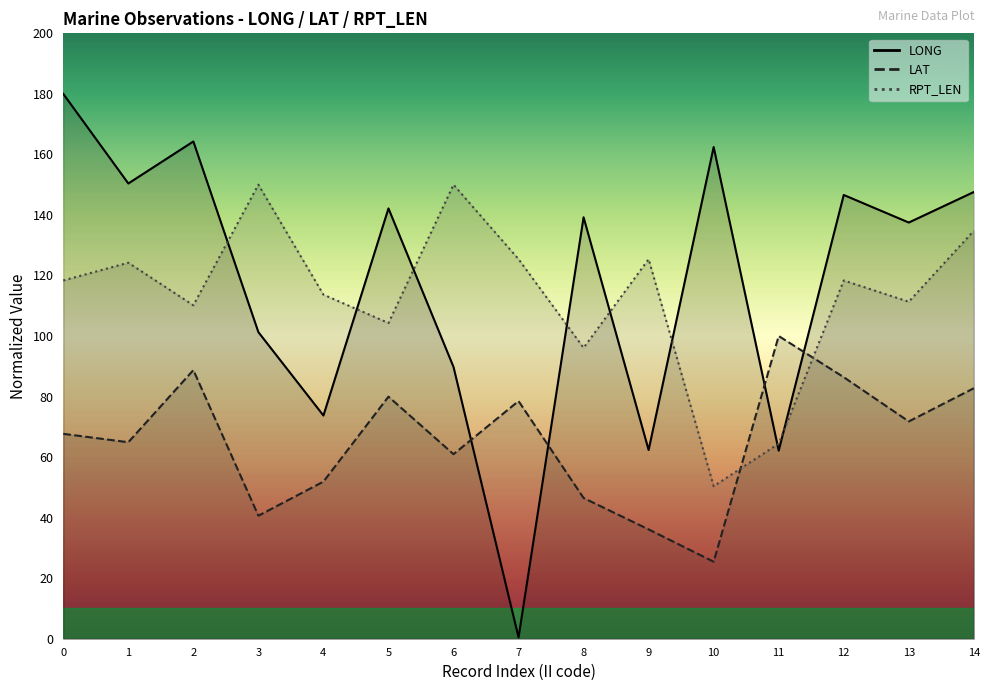

True or false: RPT_LEN has more than 1 interior local peaks.

True